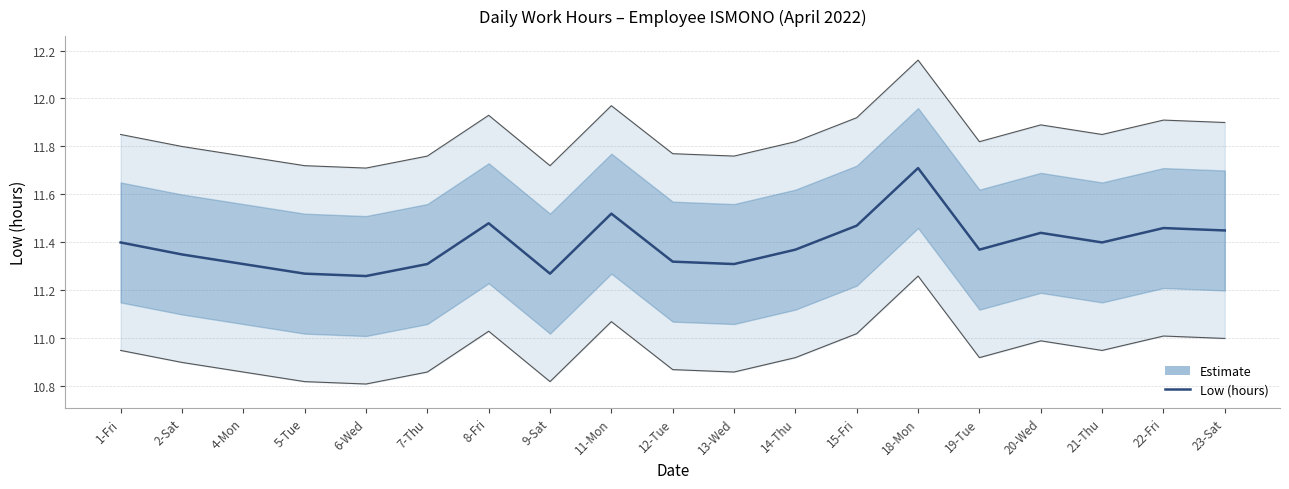

Reading right to left, extract all data points from this chart.

23-Sat=11.4	22-Fri=11.5	21-Thu=11.4	20-Wed=11.4	19-Tue=11.4	18-Mon=11.7	15-Fri=11.5	14-Thu=11.4	13-Wed=11.3	12-Tue=11.3	11-Mon=11.5	9-Sat=11.3	8-Fri=11.5	7-Thu=11.3	6-Wed=11.3	5-Tue=11.3	4-Mon=11.3	2-Sat=11.3	1-Fri=11.4